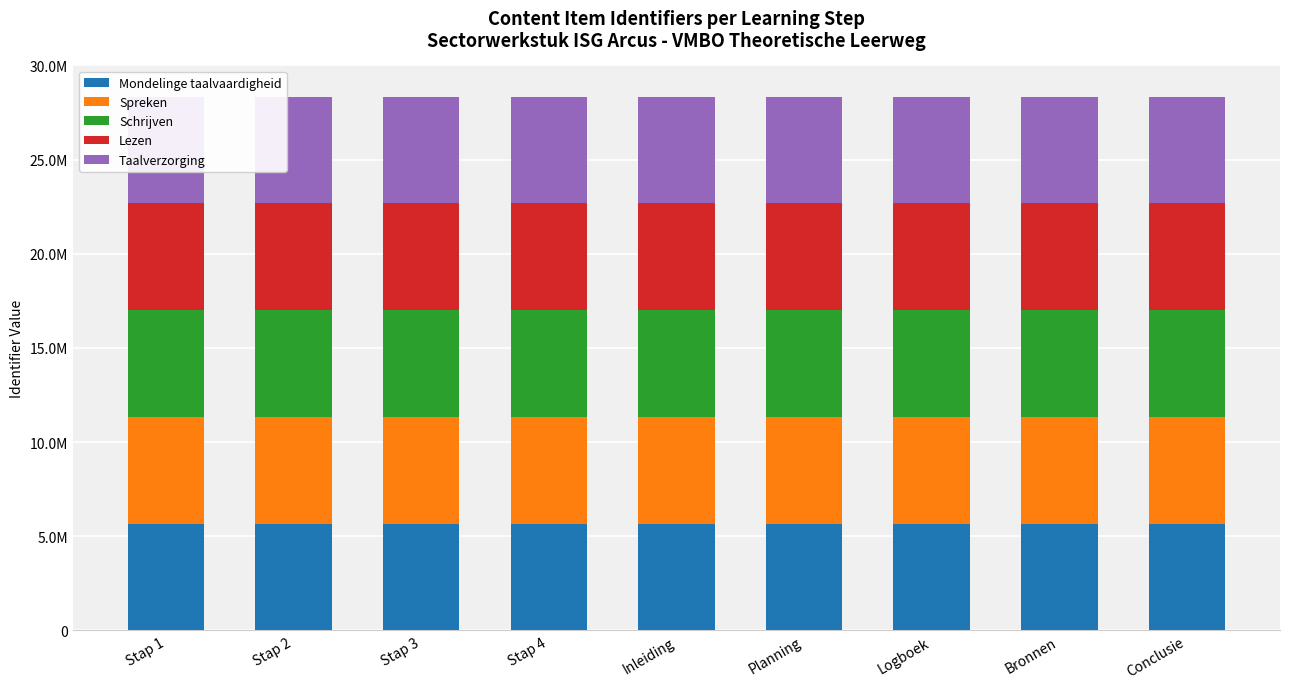

What are all the series names shown in the legend?

Mondelinge taalvaardigheid, Spreken, Schrijven, Lezen, Taalverzorging